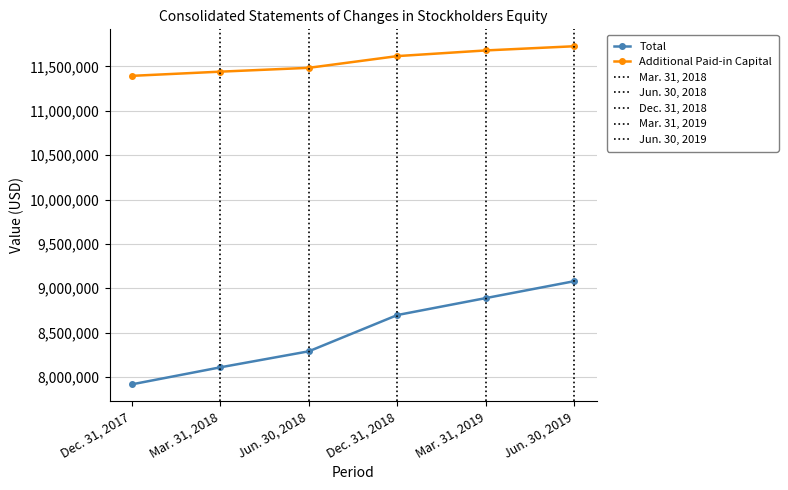

What is the maximum value for Total?

9080424